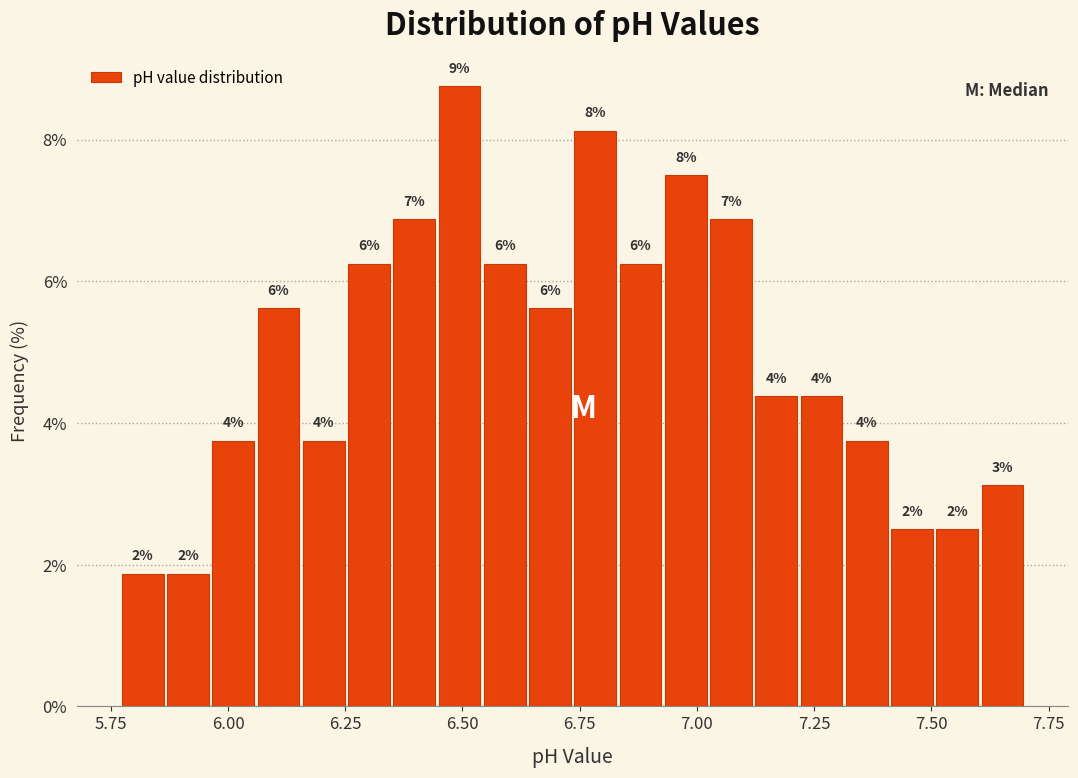

Read against the x-axis, roughly where is the centre of the tallest bar?

6.50